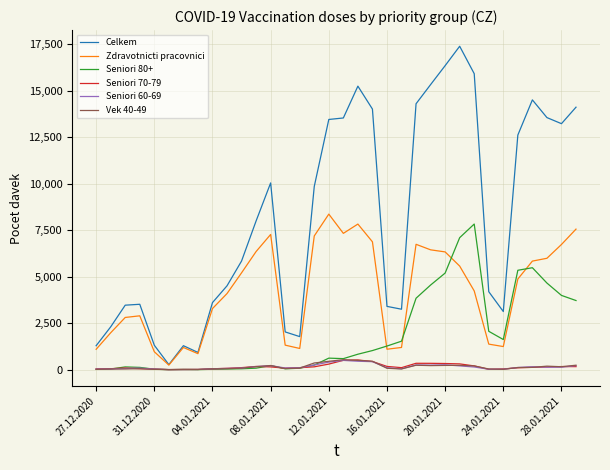

Which series has the largest total across all categories?

Celkem